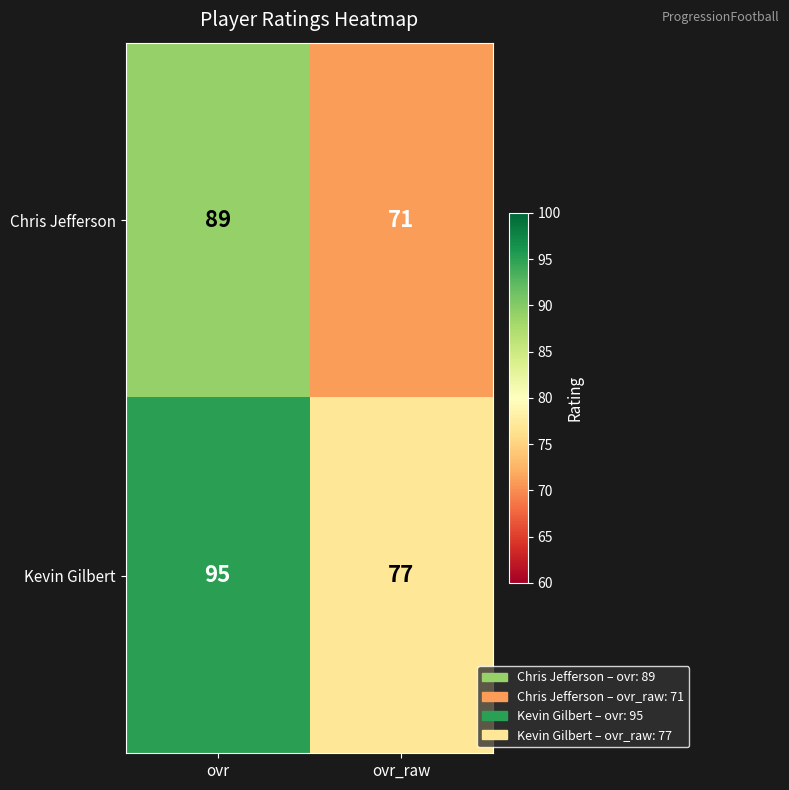

What is the difference between the Chris Jefferson values at ovr and ovr_raw?

18